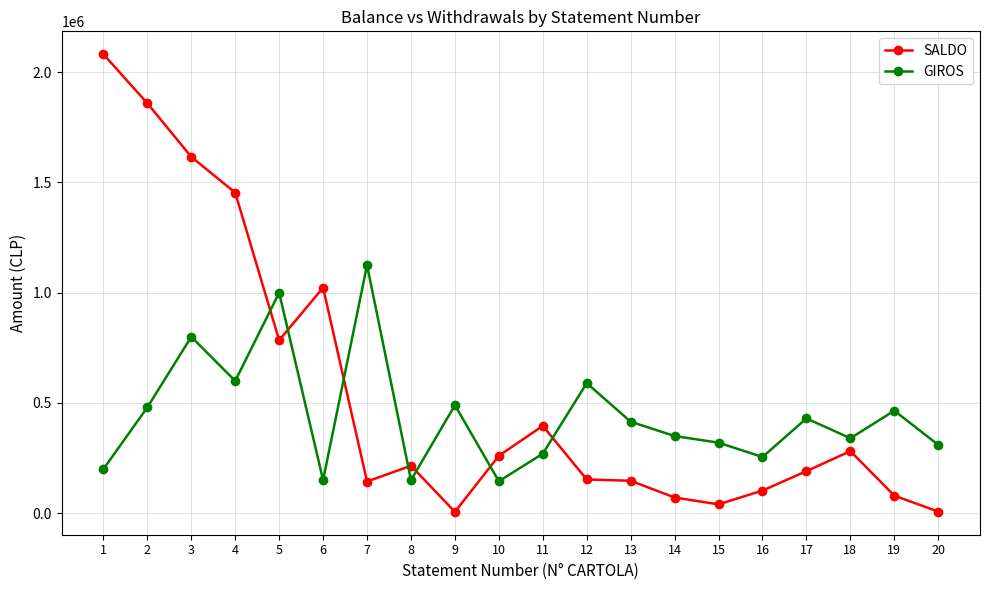

The SALDO series shows 570929 at 3. True or false?

False